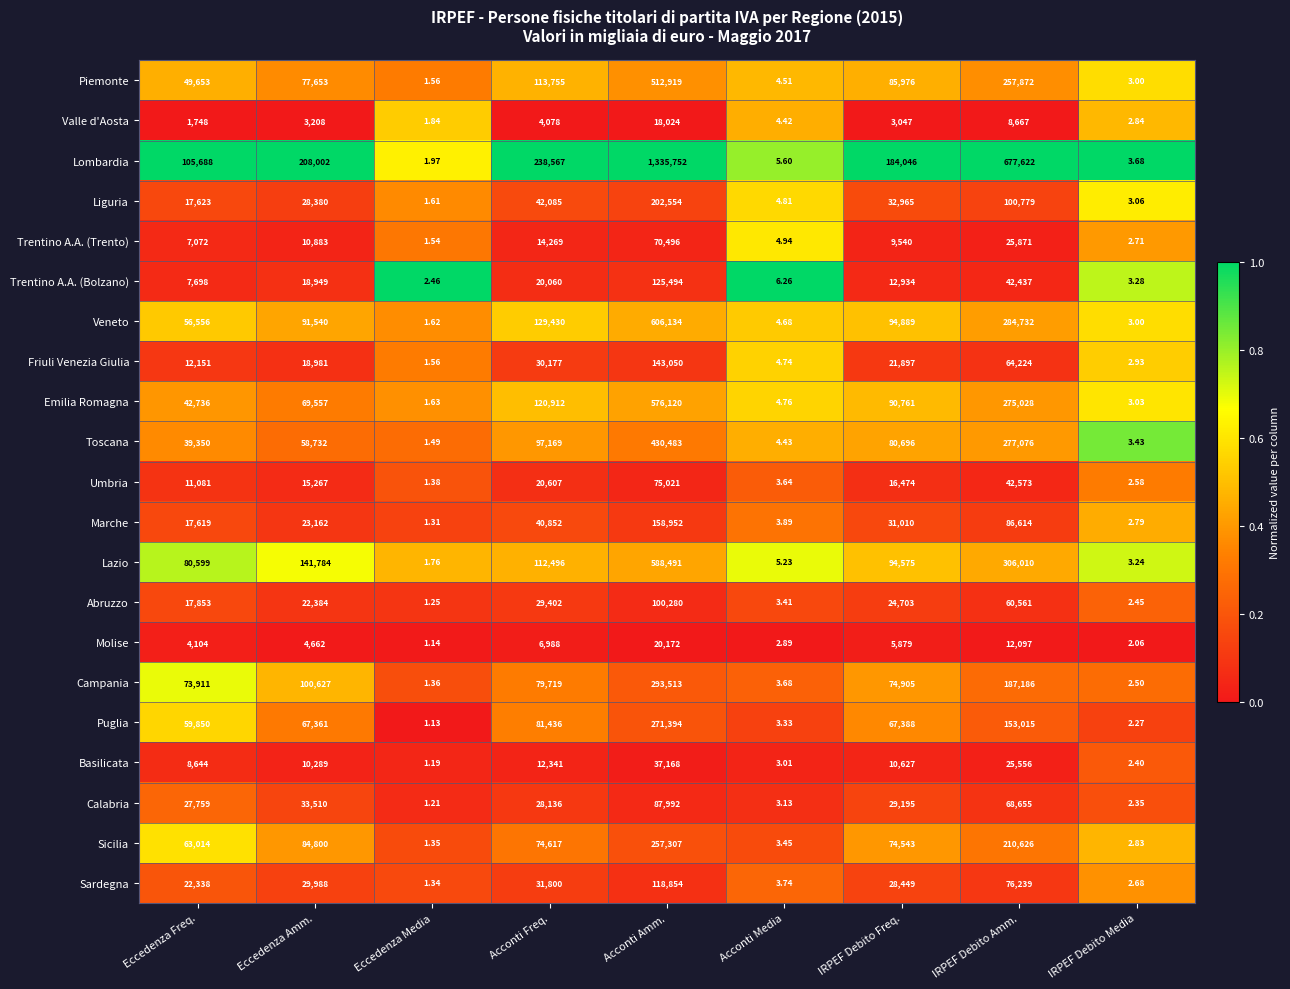

At which label is Puglia closest to 135697?

IRPEF Debito Amm.